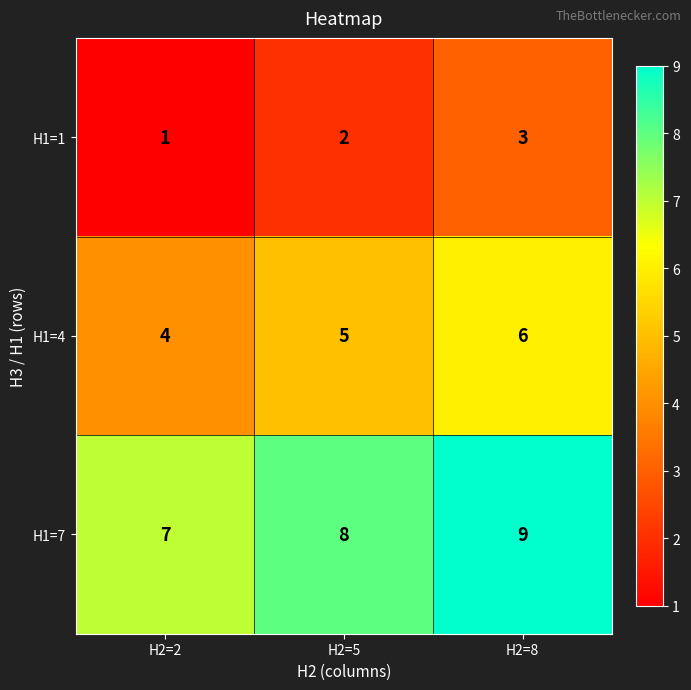

What is the difference between the highest and lowest values at H2=5?

6